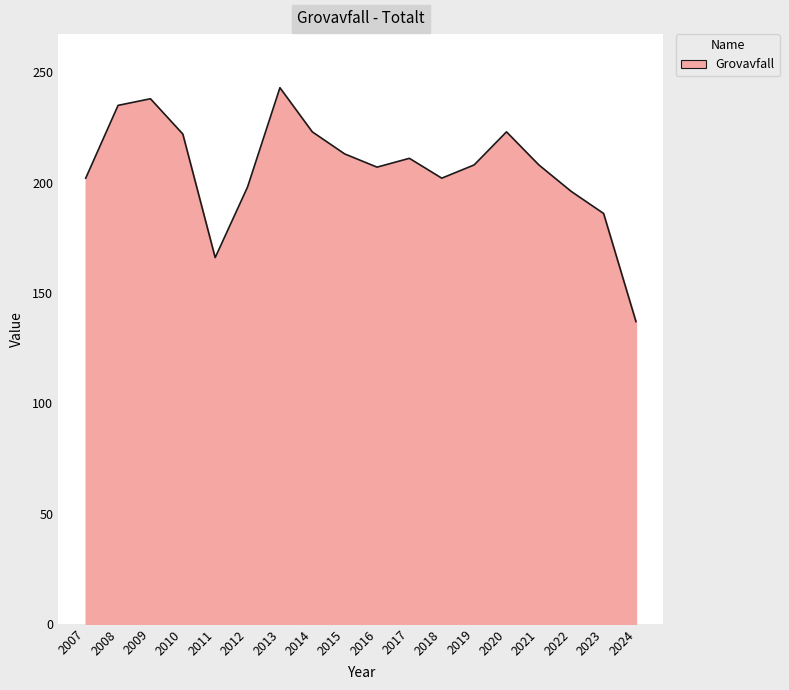

How many lines are shown in the chart?

1